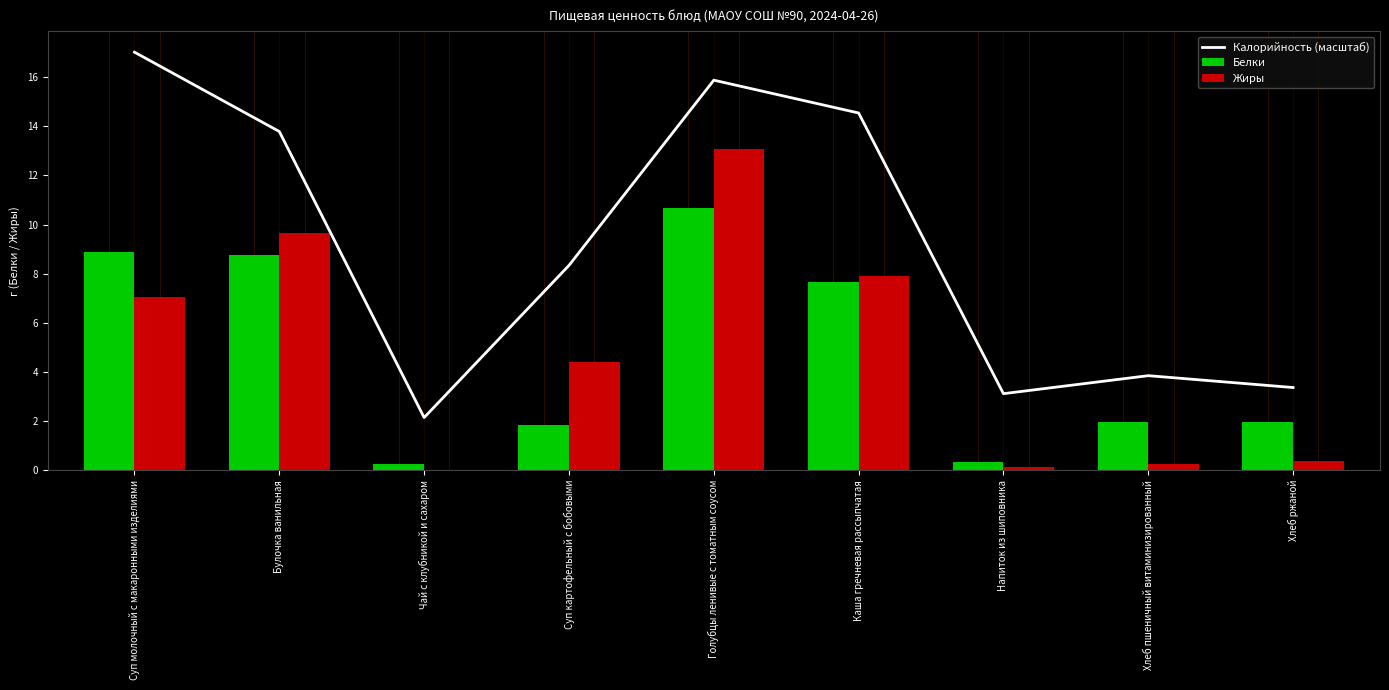

Are the bars horizontal?

No